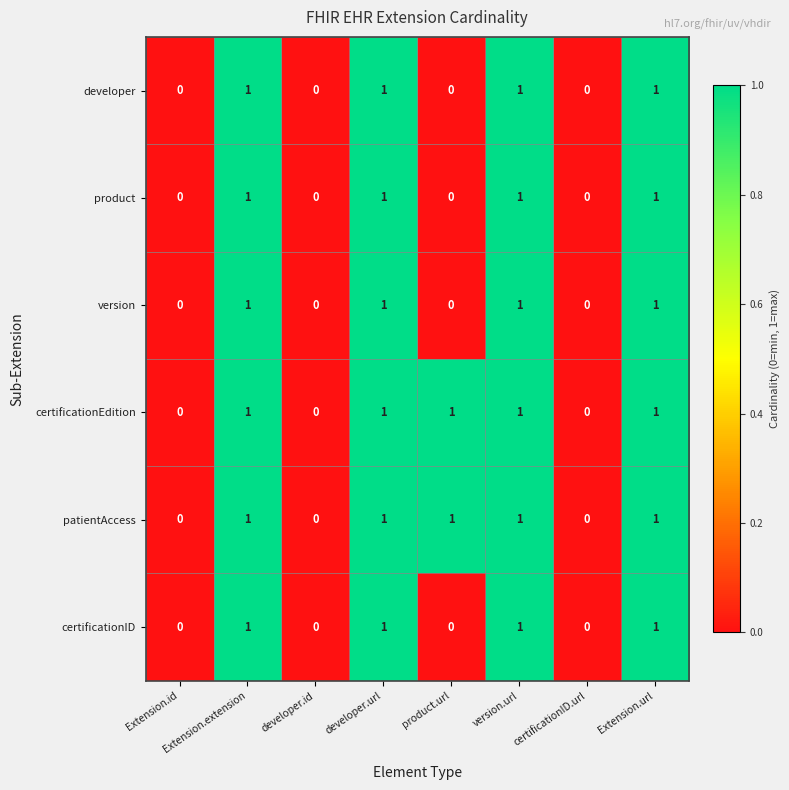

Is the value of certificationEdition at developer.id greater than the value of developer at Extension.extension?

No